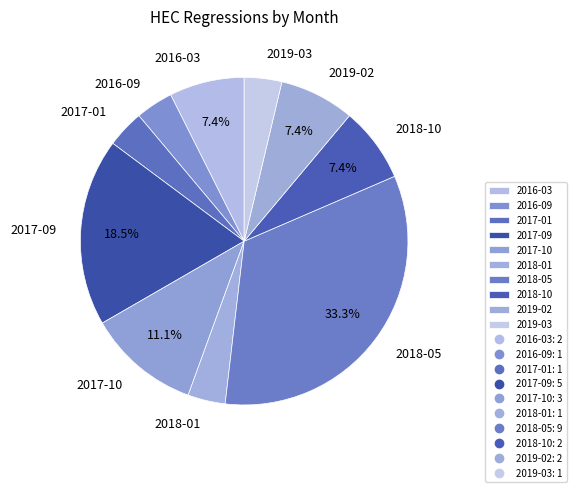

True or false: 2016-03 accounts for 17% of the total.

False